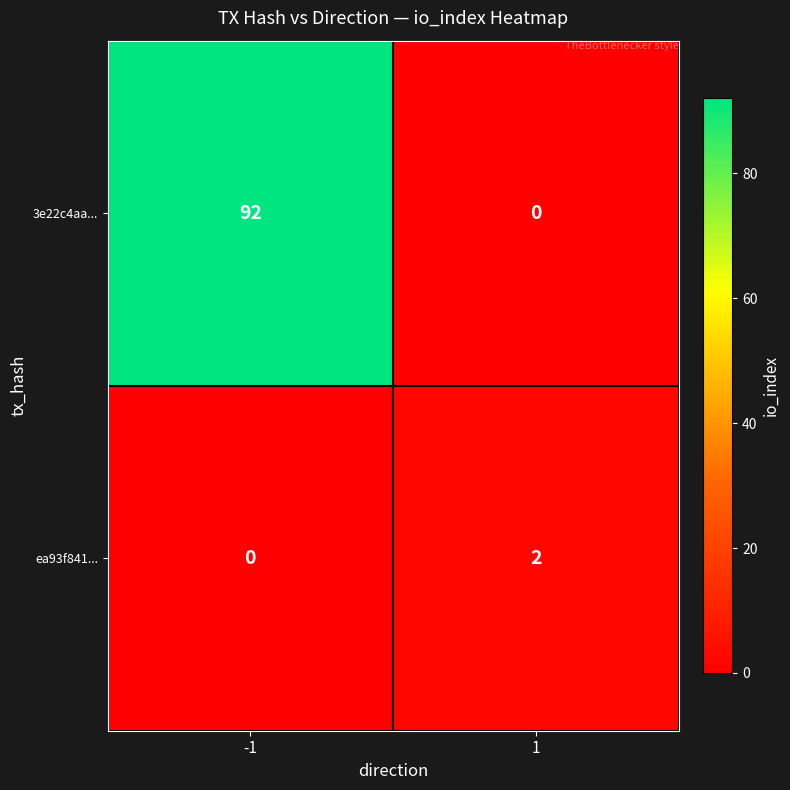

What is the total value across all series at -1?

92